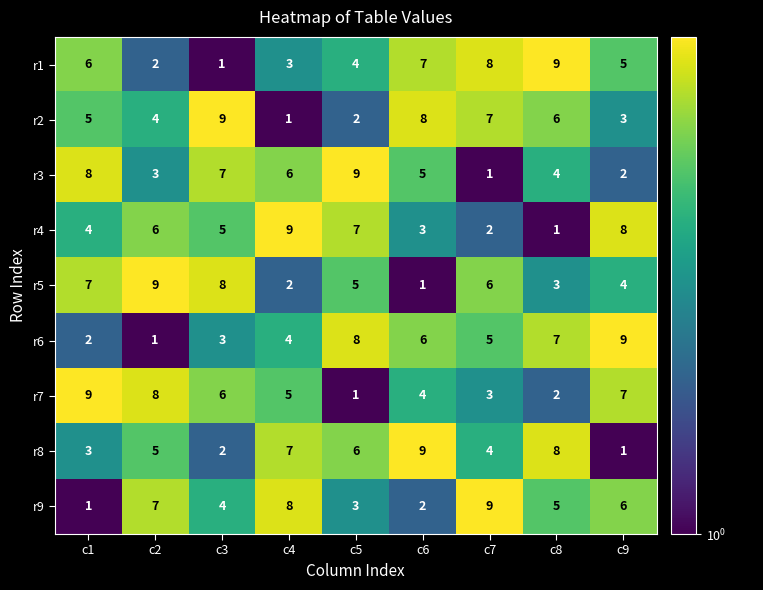

Where does the r1 series first go above 5?

c1